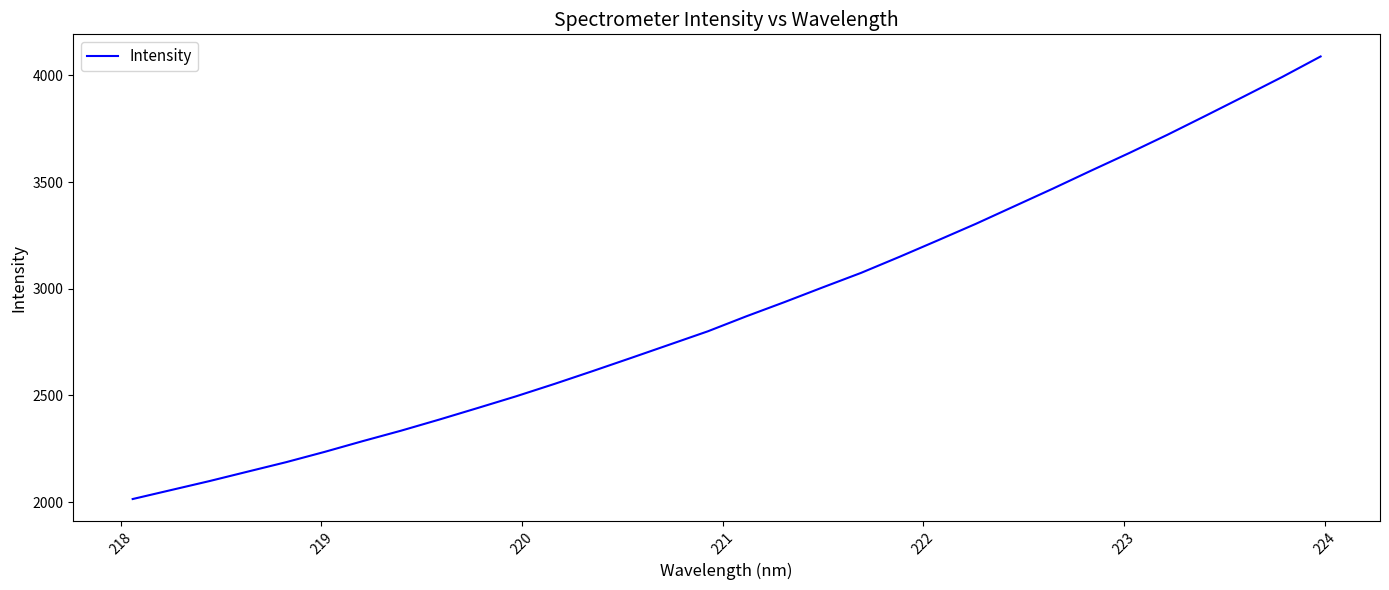

How many lines are shown in the chart?

1